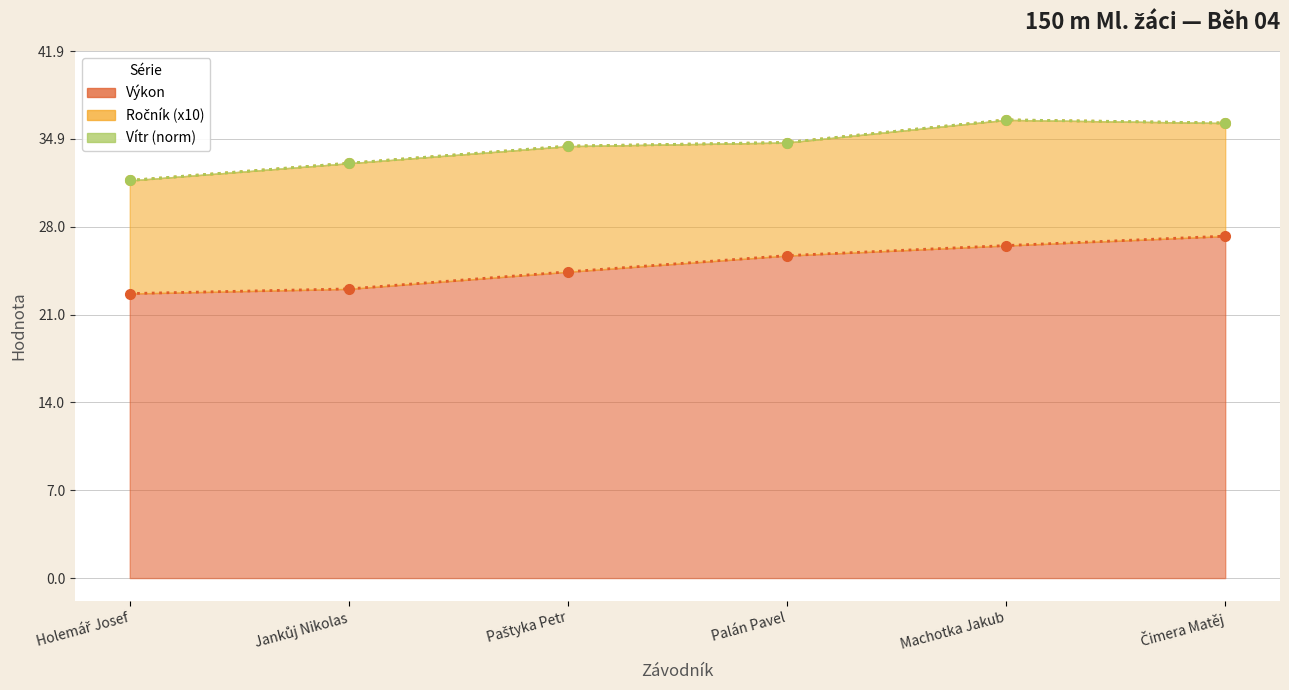

Which series has the widest spread of values?

Výkon